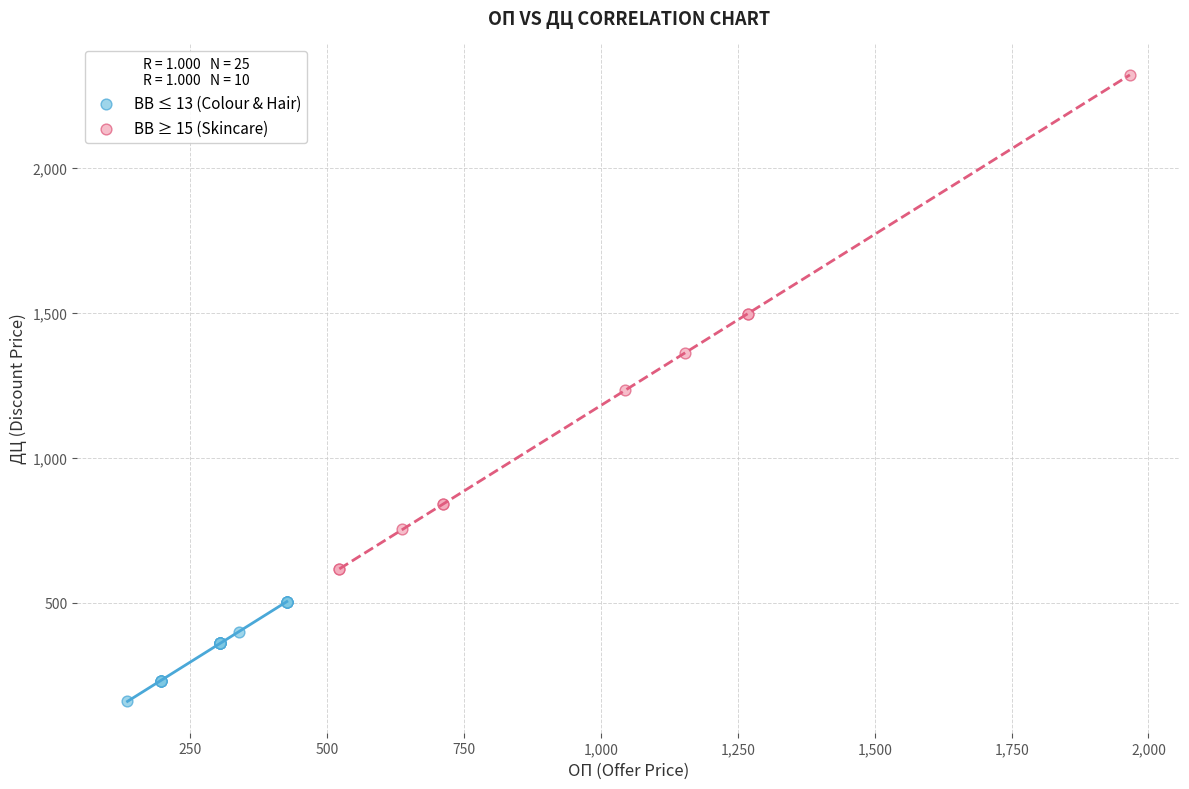

Which series has the widest spread of Y values?

BB ≥ 15 (Skincare)